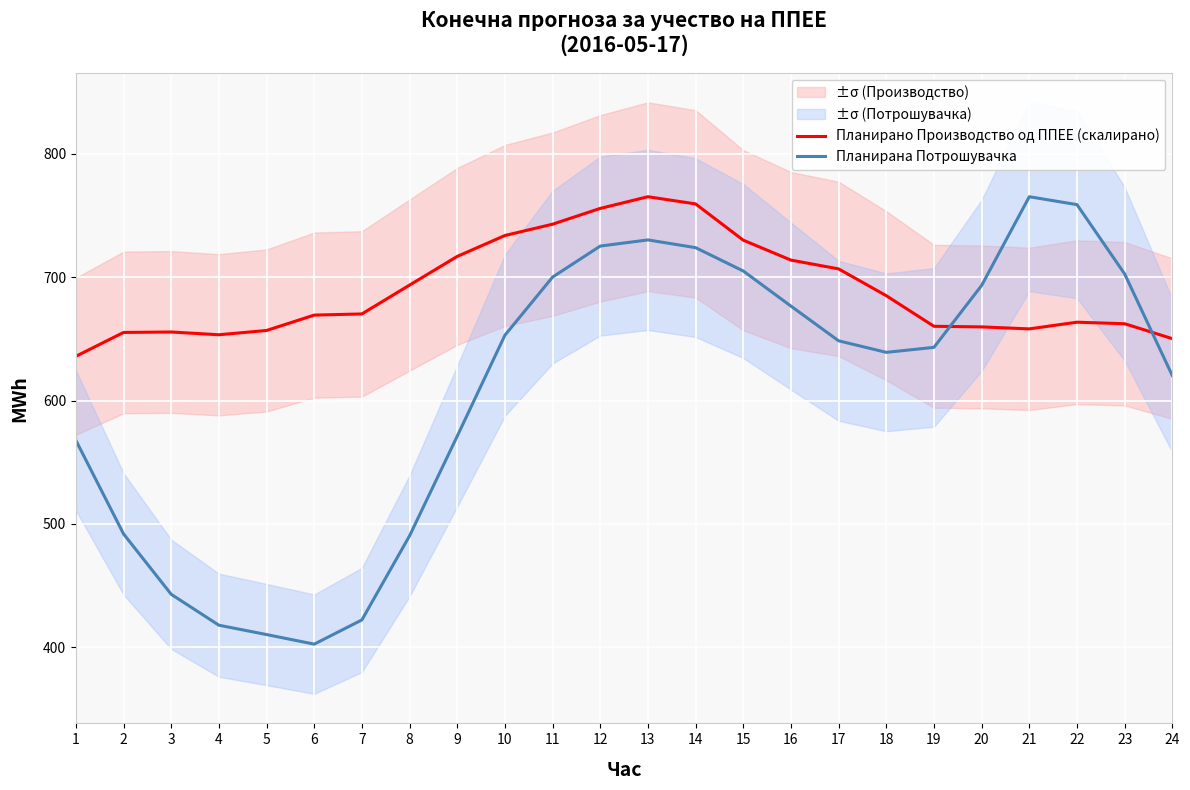

At how many categories does at least one series exceed 585?

24